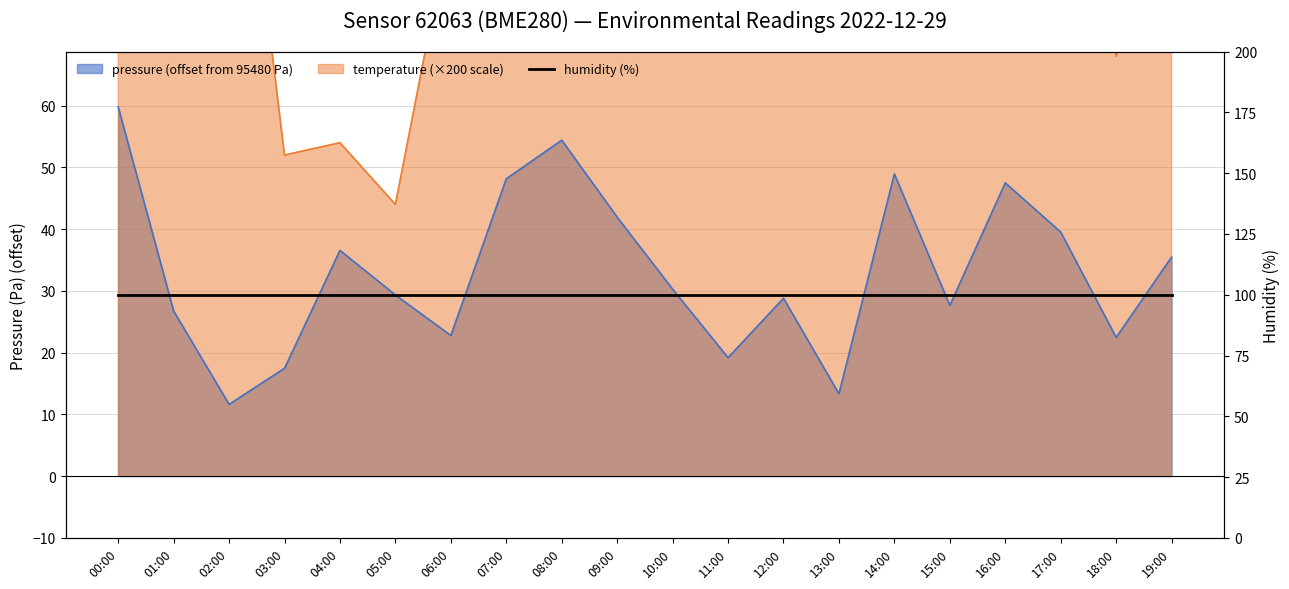

Between 08:00 and 18:00, which series saw the biggest shift?

pressure